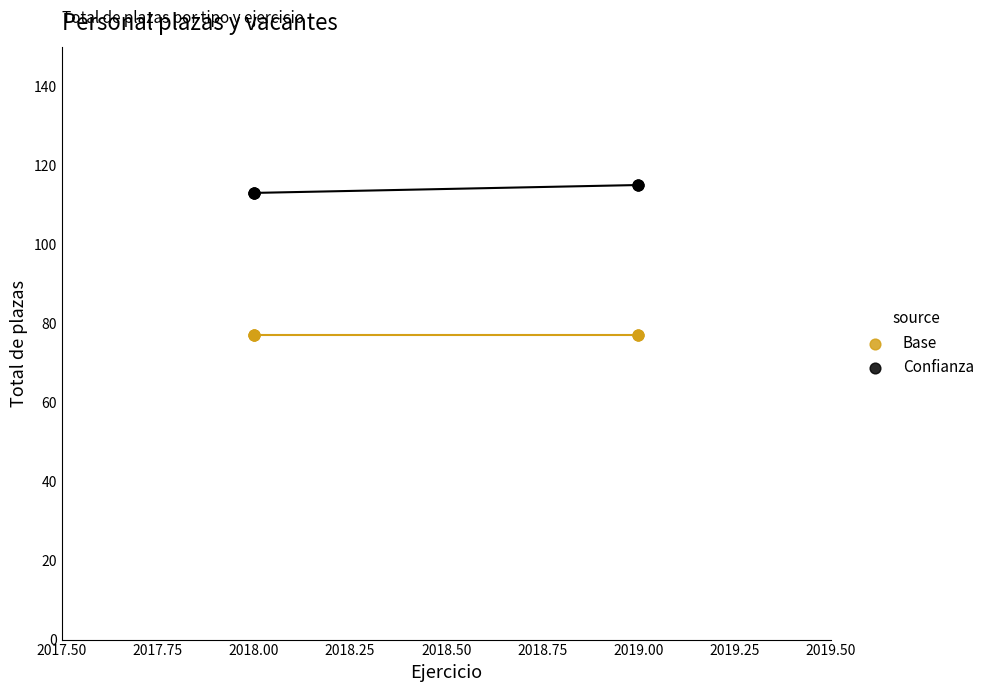

Which series contains the highest Y value?

Confianza